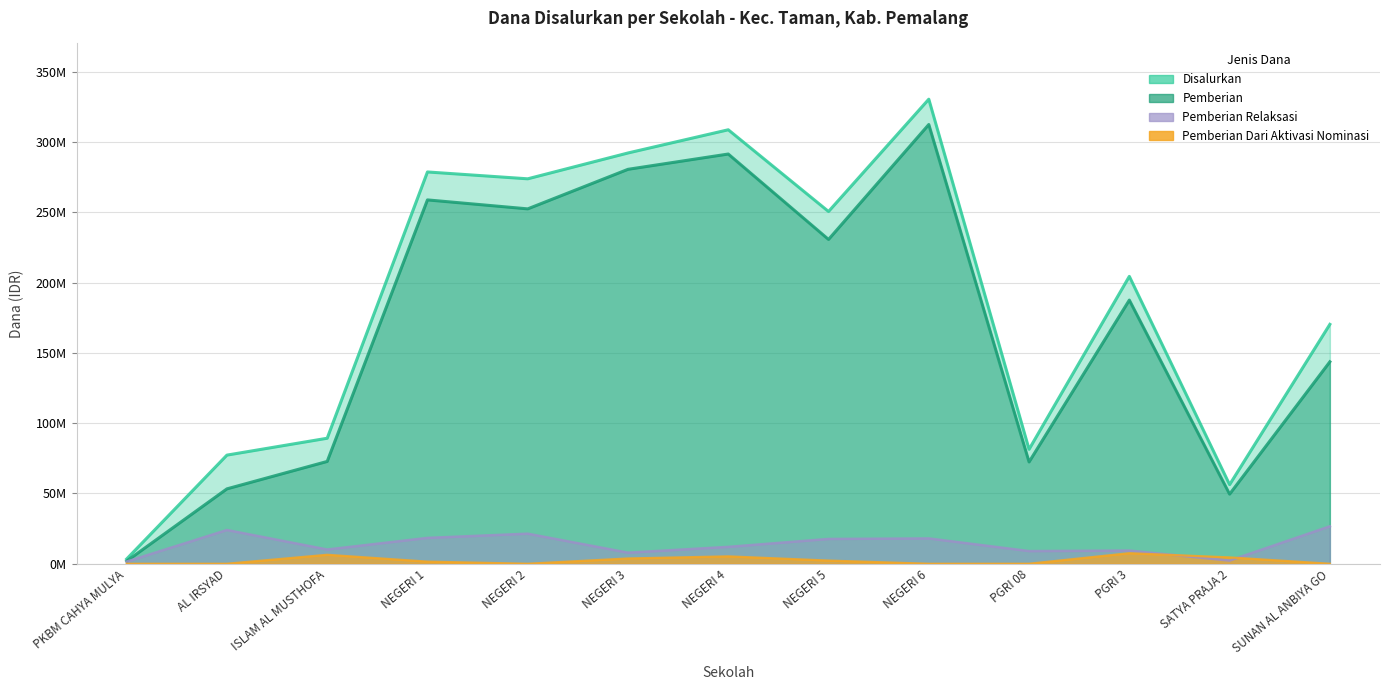

At AL IRSYAD, list the series in order from smallest to largest.

Pemberian Dari Aktivasi Nominasi, Pemberian Relaksasi, Pemberian, Disalurkan